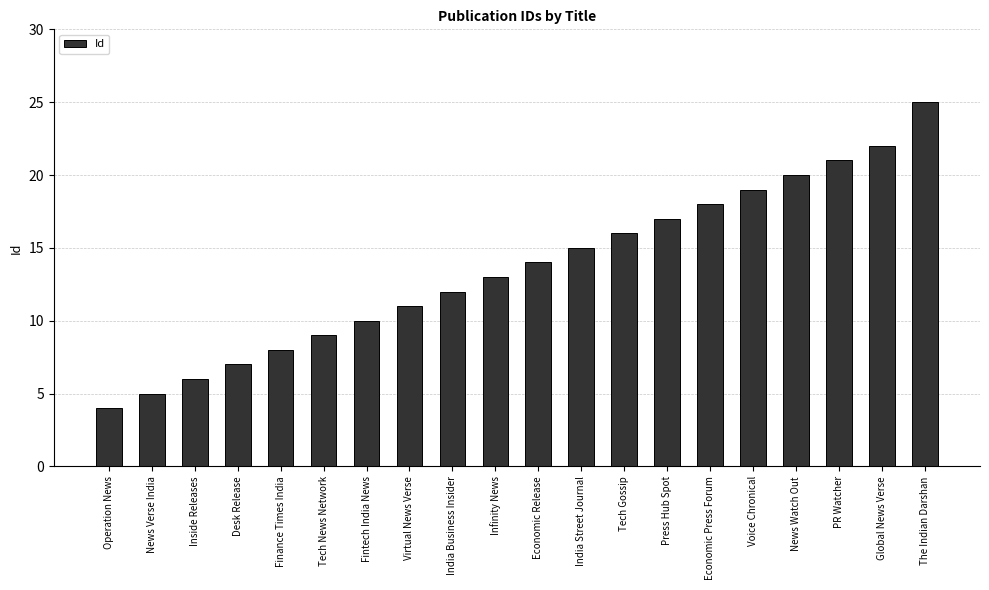

Count the number of data series in this chart.

1